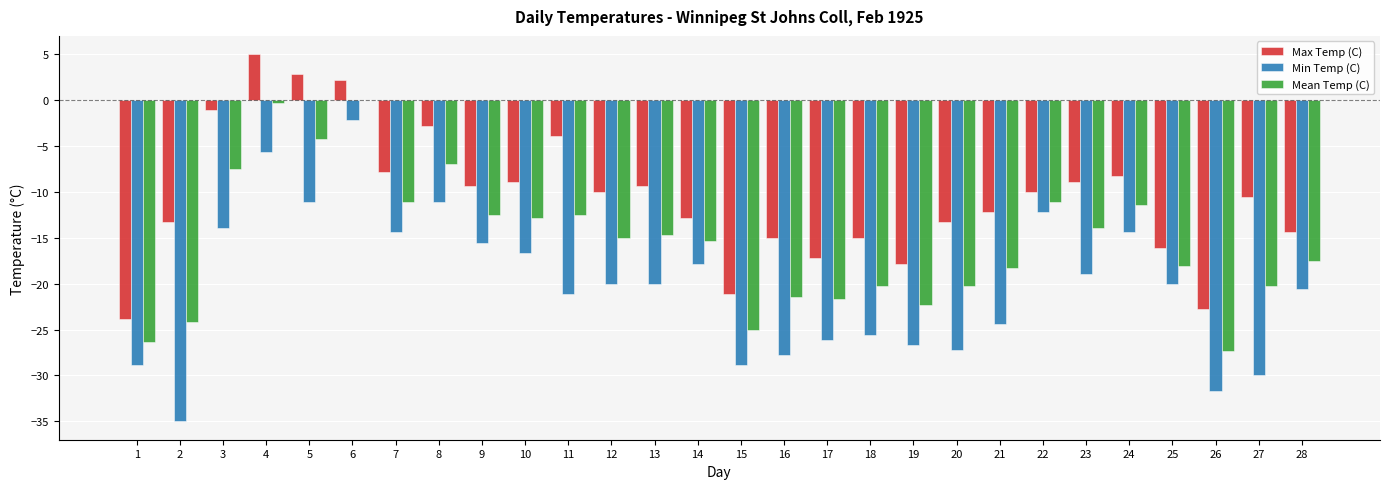

What is the total value across all series at 21?

-54.9